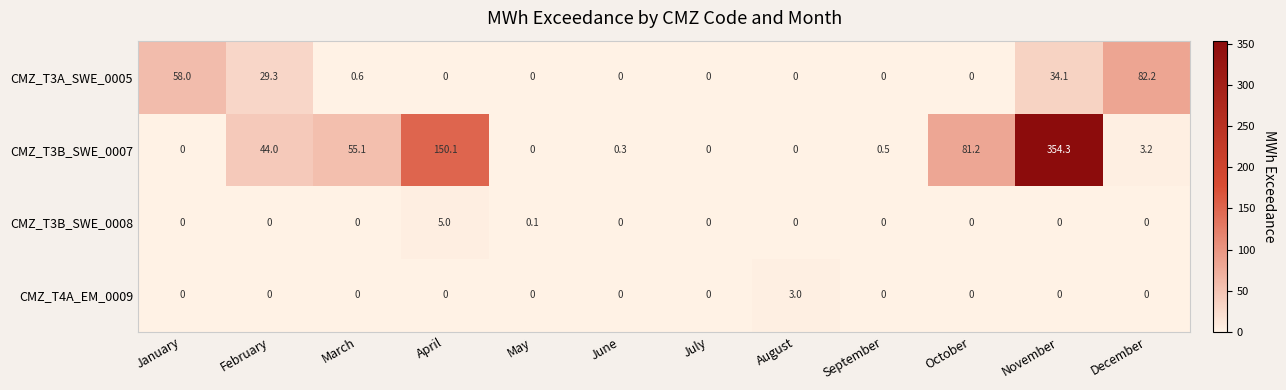

At which category is the sum across all series the highest?

November